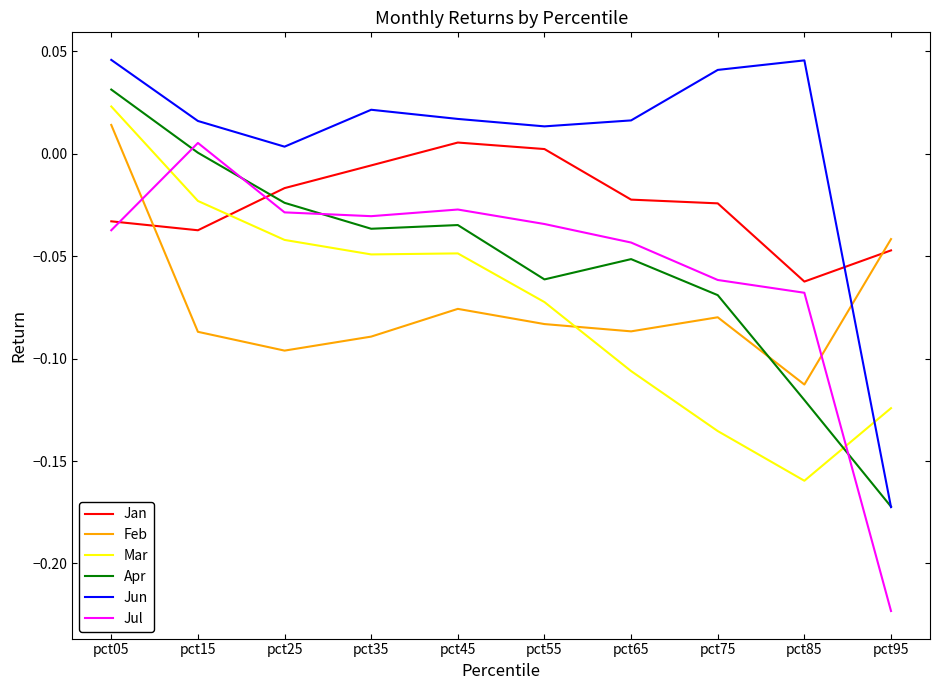

Which series changed the most between pct45 and pct75?

Mar